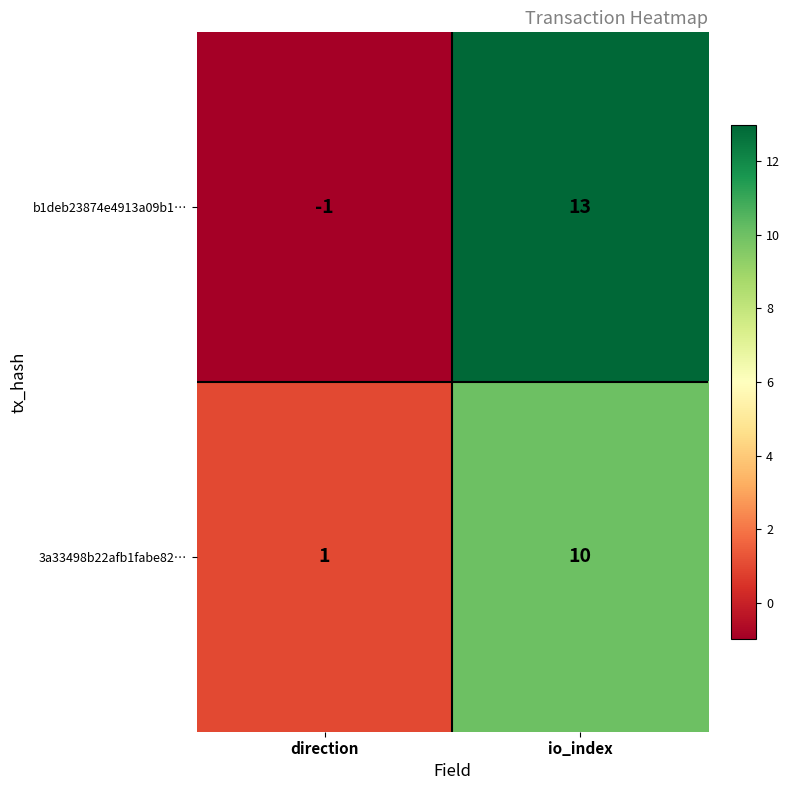

At which category does the chart reach its minimum across all series?

direction